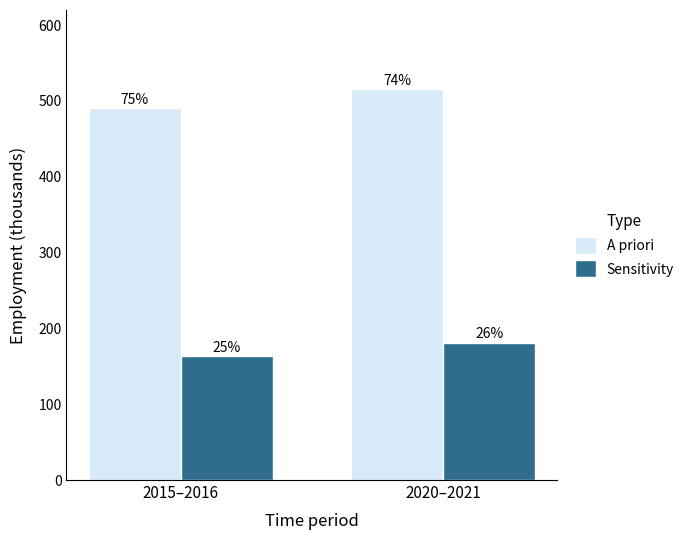

How many bars are there in total?

4